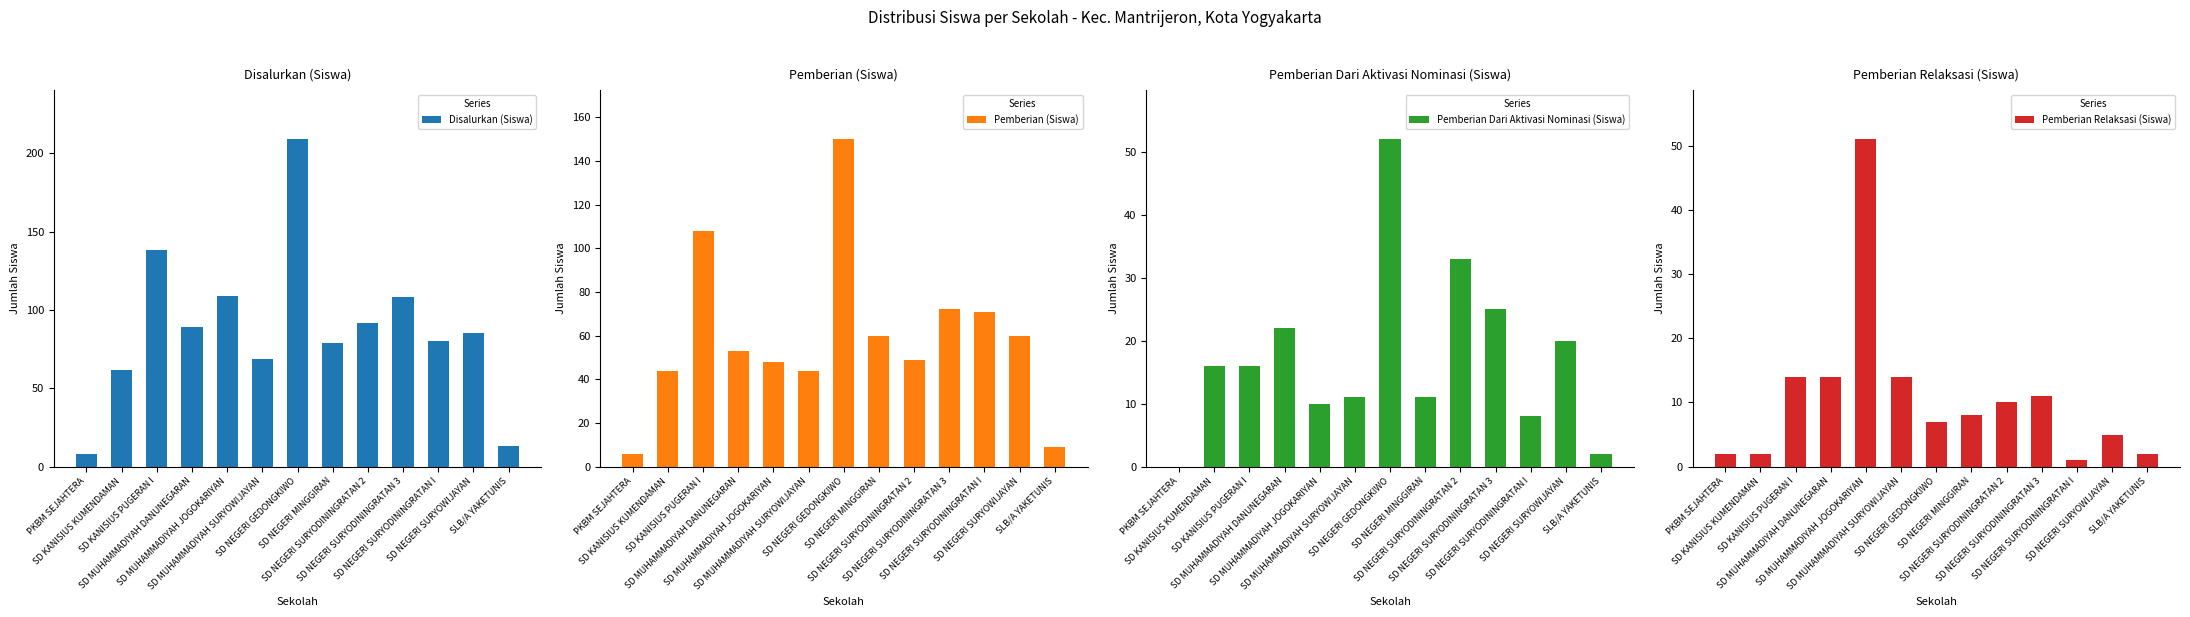

What is the difference between the Pemberian (Siswa) values at SLB/A YAKETUNIS and SD NEGERI SURYODININGRATAN 3?

63